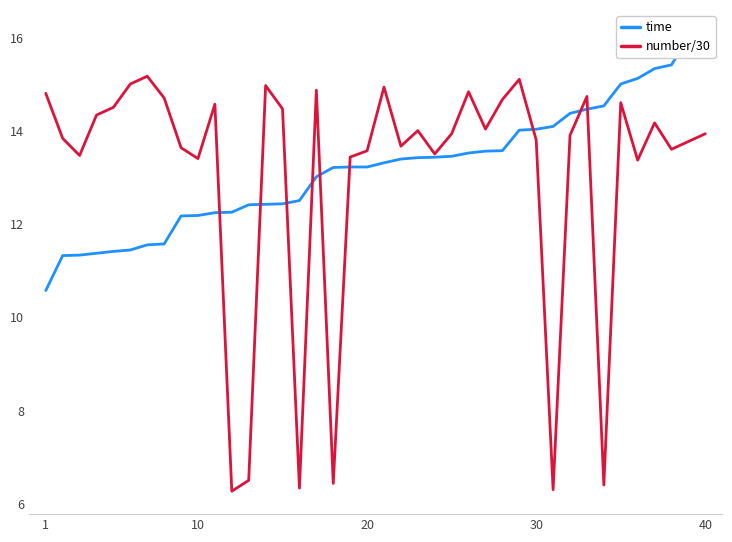

What is the sum of all time values?

527.9